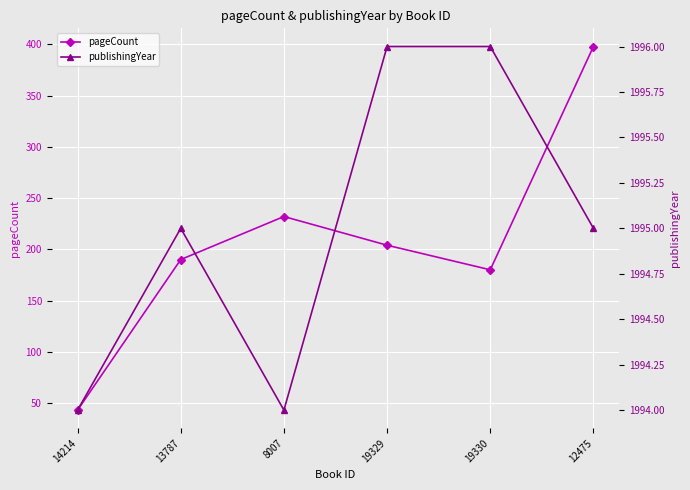

What is the approximate value of pageCount at 14214, to the nearest 5?

45